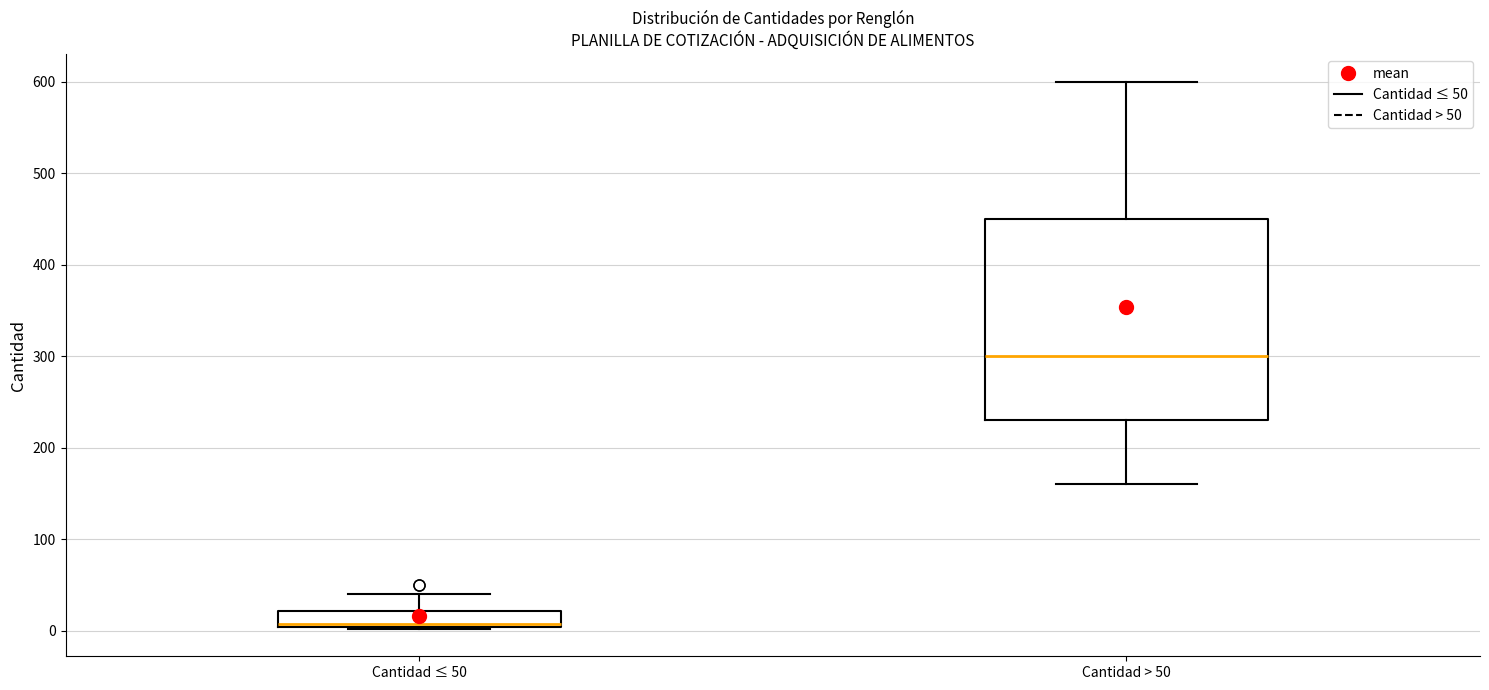

Where is the lower edge of the box for Cantidad ≤ 50 on the y-axis? The values are not printed on the chart, so give them approximately, as read against the axis.

0